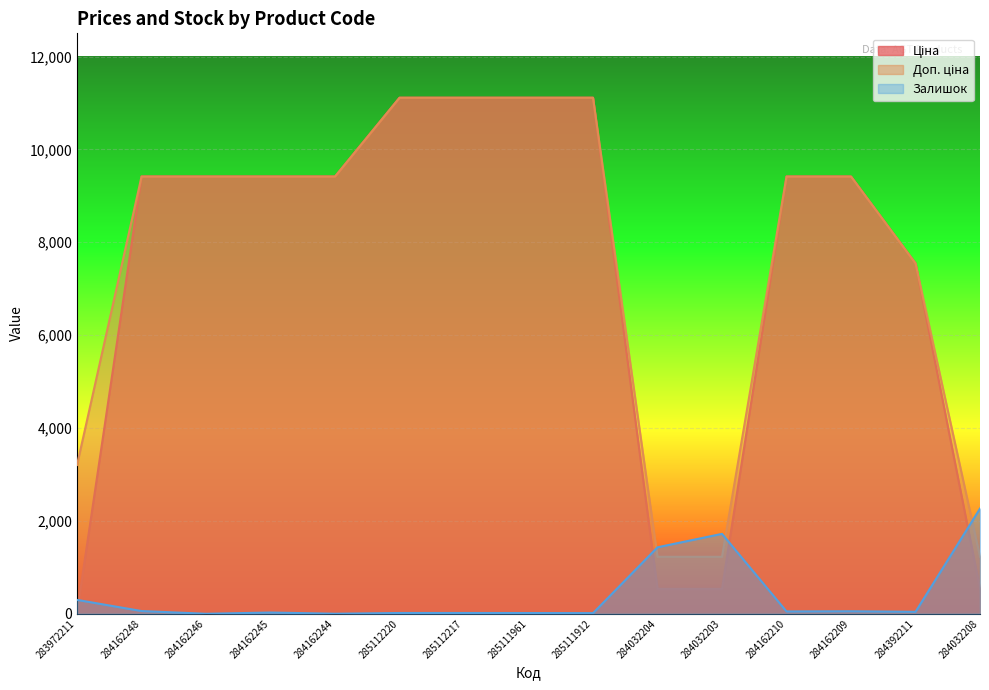

What are all the series names shown in the legend?

Ціна, Доп. ціна, Залишок